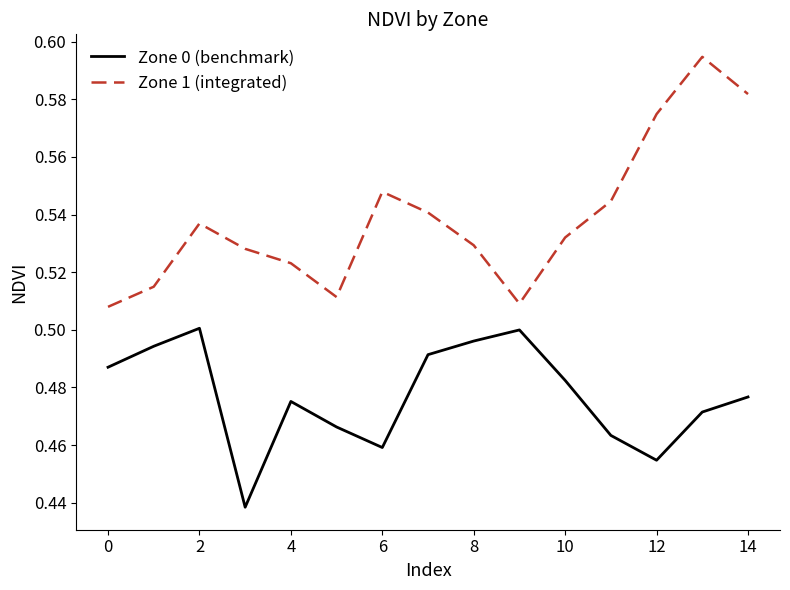

True or false: Zone 0 (benchmark) and Zone 1 (integrated) cross at least once.

False